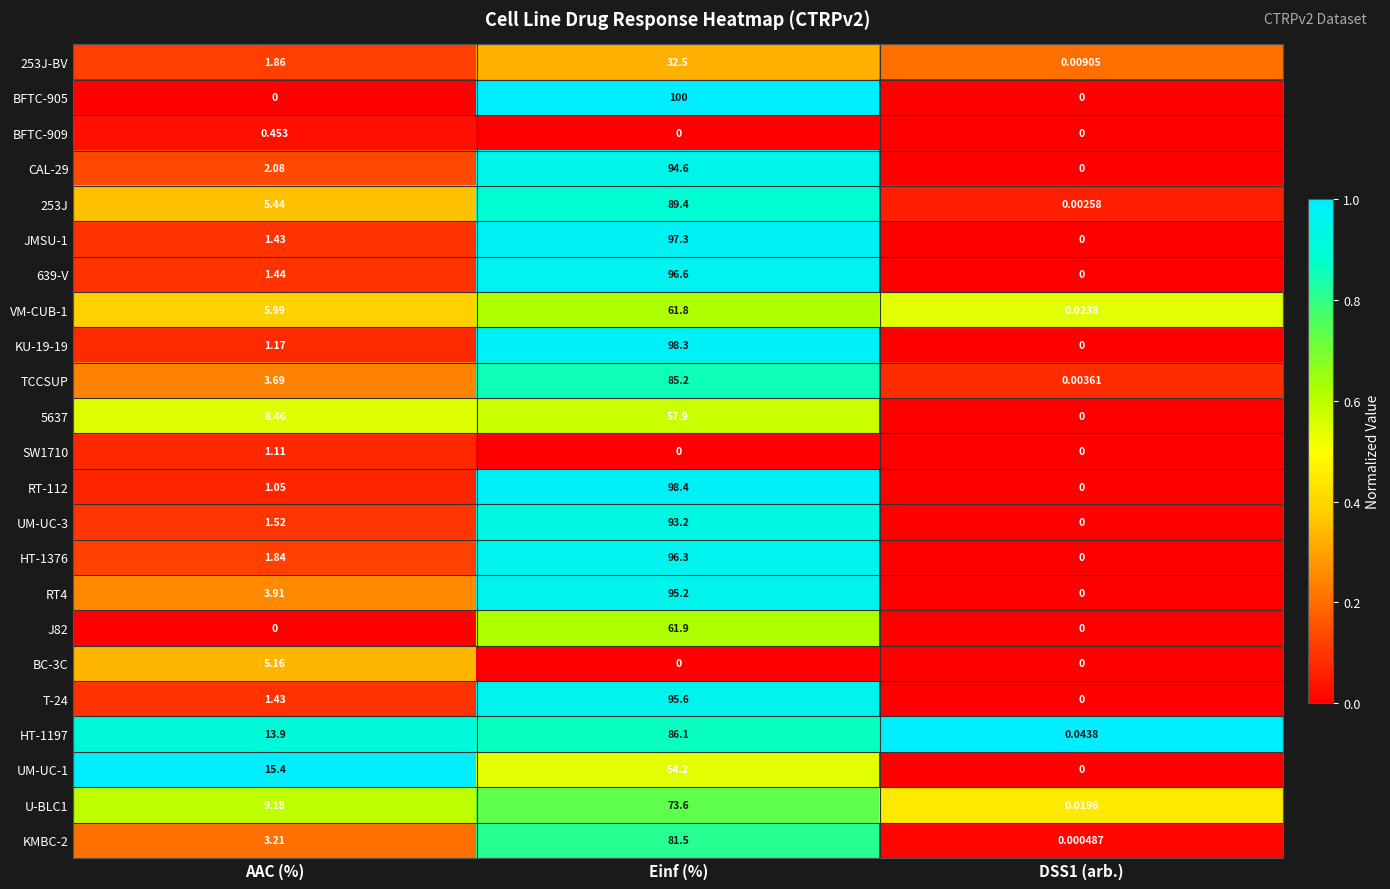

Between AAC (%) and Einf (%), which series saw the biggest shift?

BFTC-905